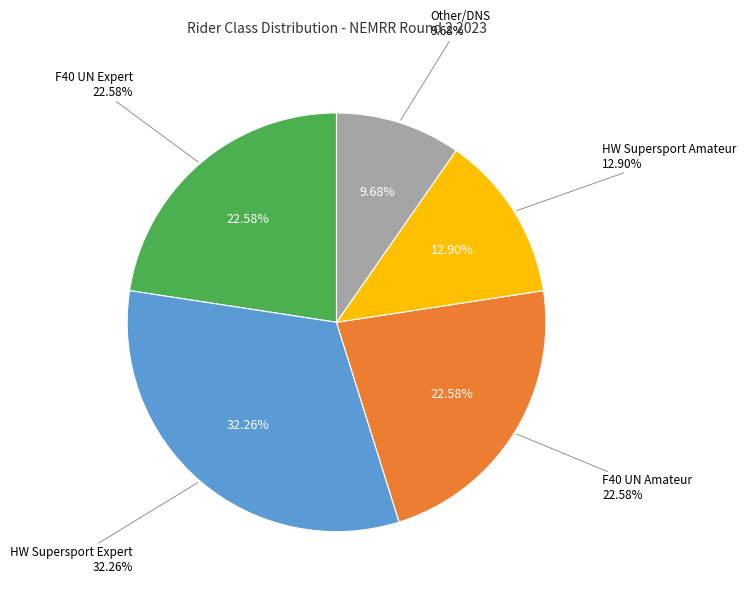

Do F40 UN Amateur and F40 UN Expert together represent more than half of the pie?

No